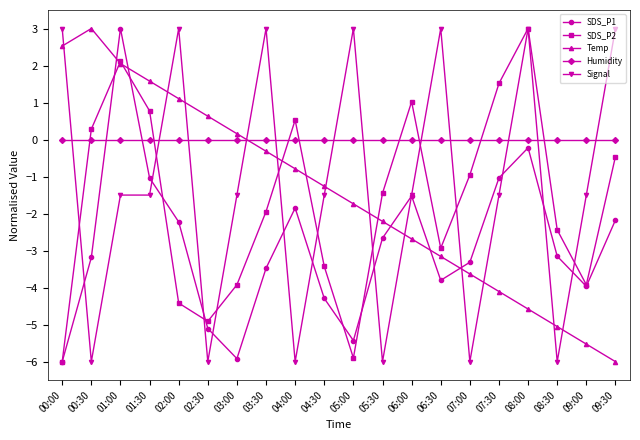

Is this an area chart (filled region under the line)?

No